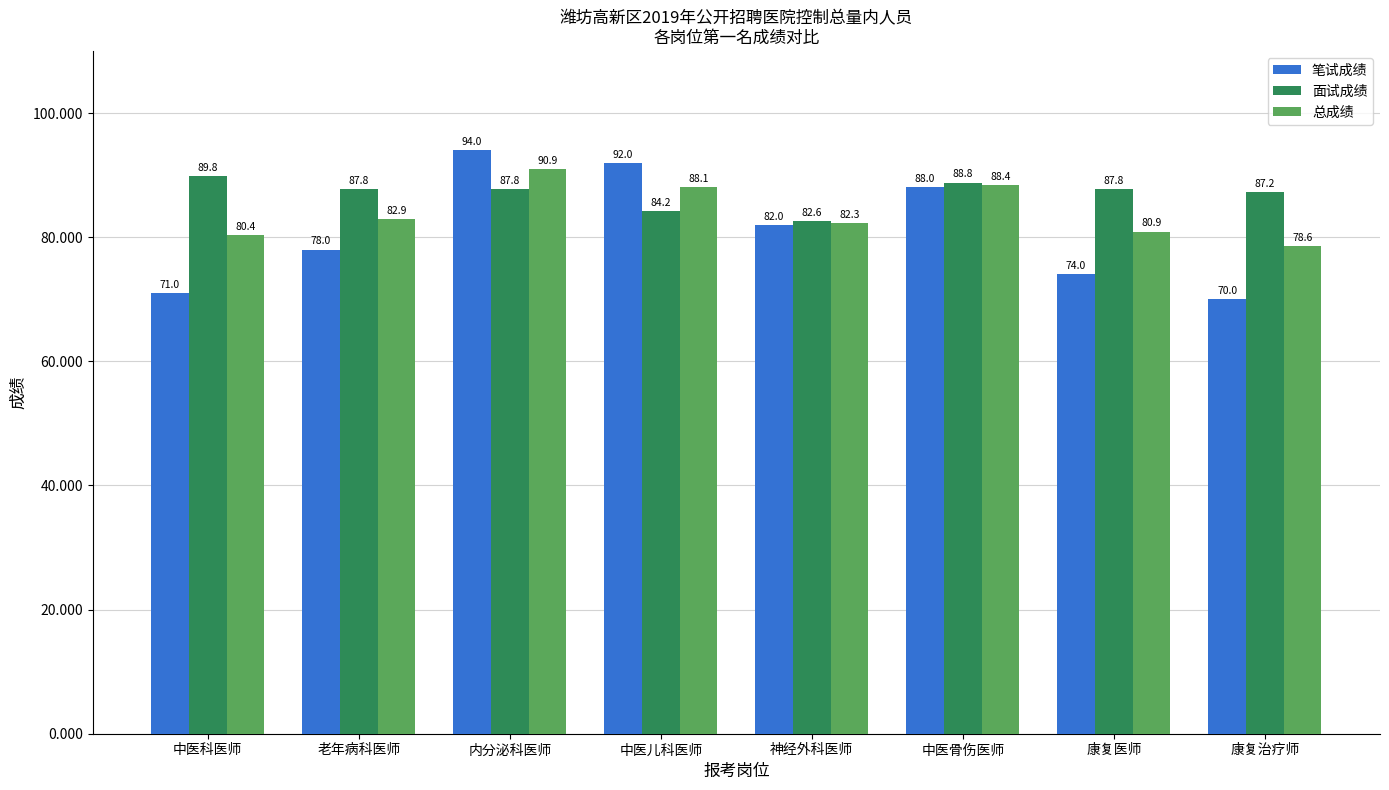

List the series in order of their overall mean, lowest first.

笔试成绩, 总成绩, 面试成绩